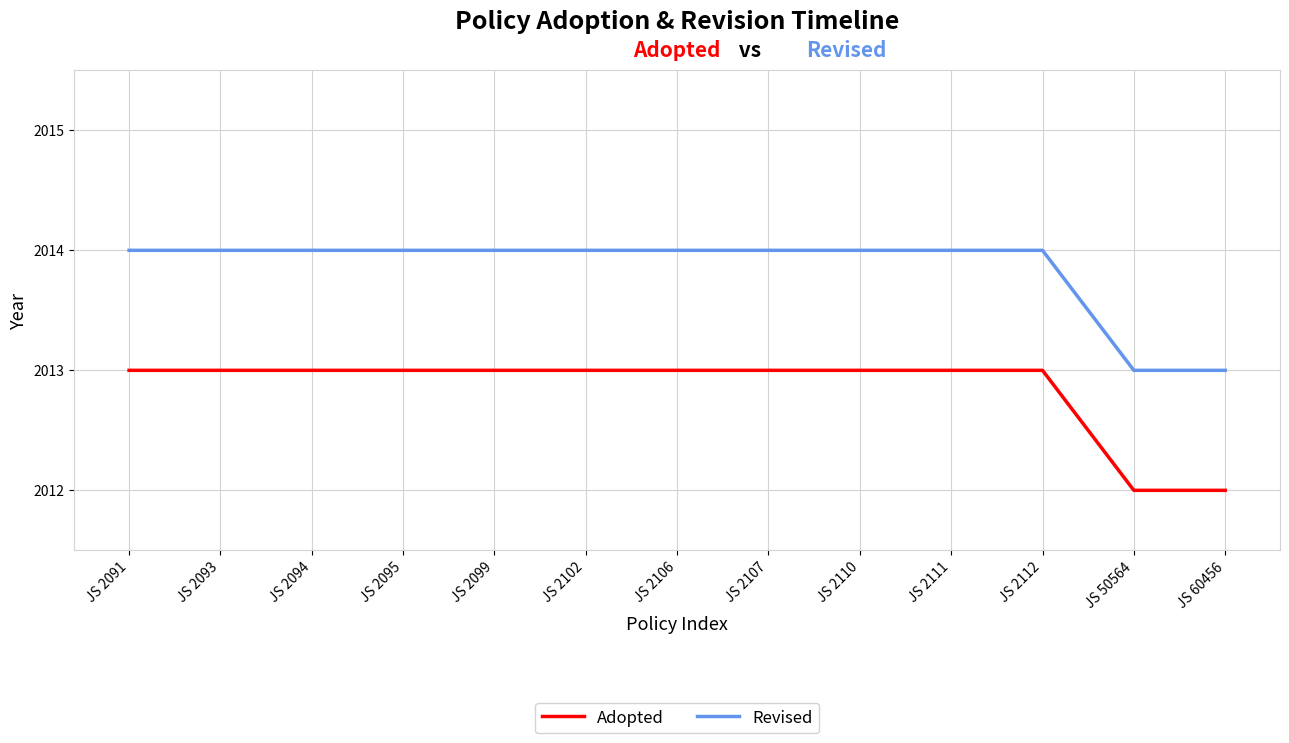

Reading left to right, transcribe all the data shown in this chart.

Adopted: JS 2091=2013	JS 2093=2013	JS 2094=2013	JS 2095=2013	JS 2099=2013	JS 2102=2013	JS 2106=2013	JS 2107=2013	JS 2110=2013	JS 2111=2013	JS 2112=2013	JS 50564=2012	JS 60456=2012
Revised: JS 2091=2014	JS 2093=2014	JS 2094=2014	JS 2095=2014	JS 2099=2014	JS 2102=2014	JS 2106=2014	JS 2107=2014	JS 2110=2014	JS 2111=2014	JS 2112=2014	JS 50564=2013	JS 60456=2013